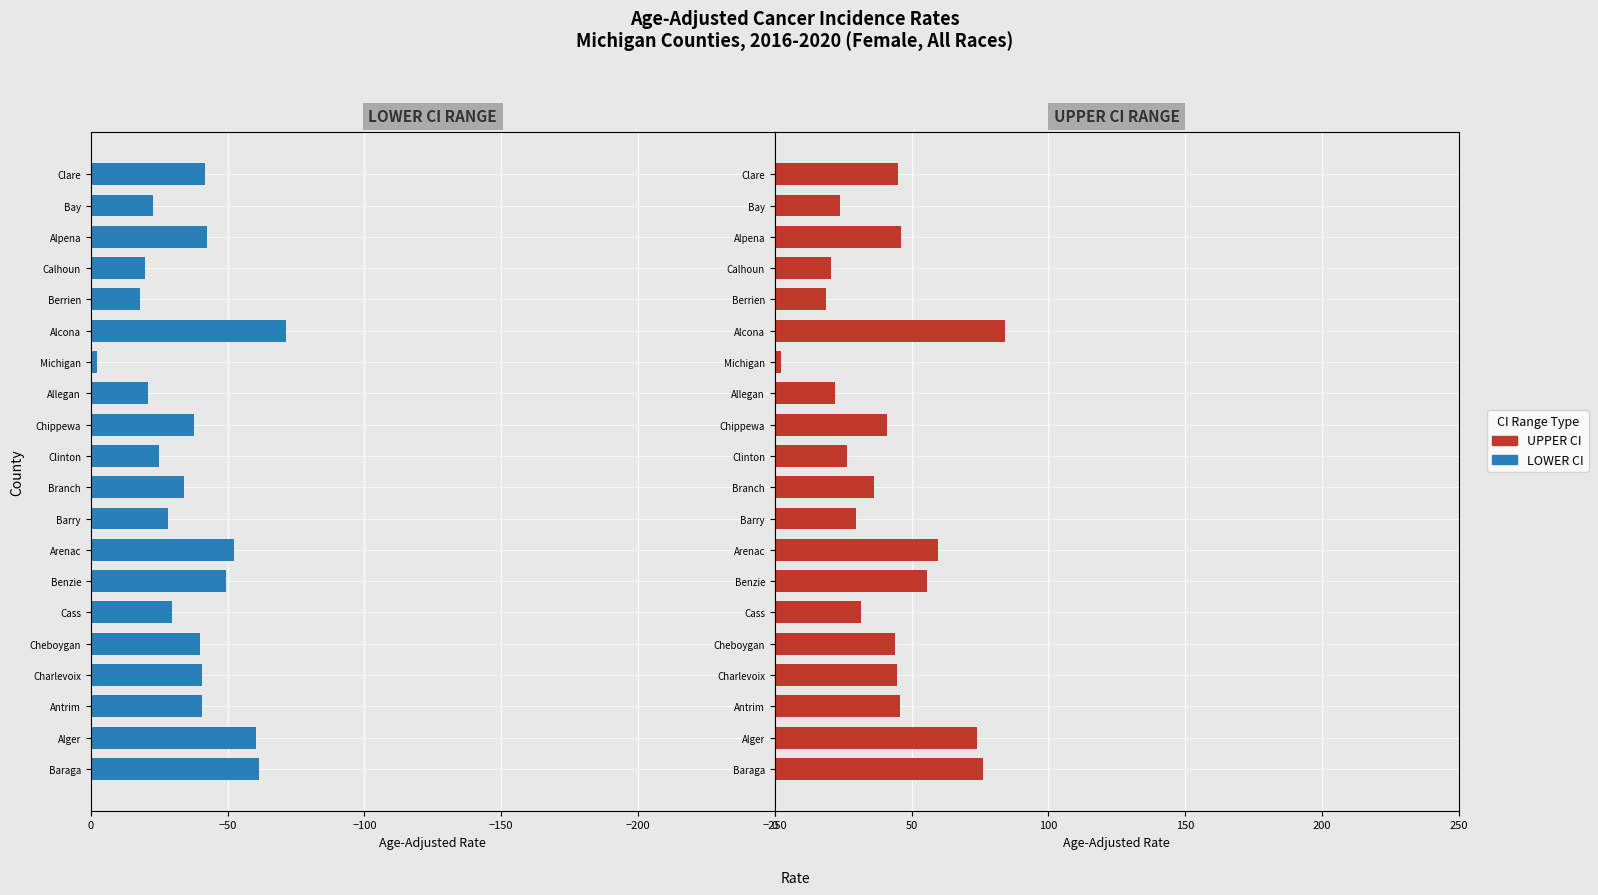

How many groups of bars are there?

20